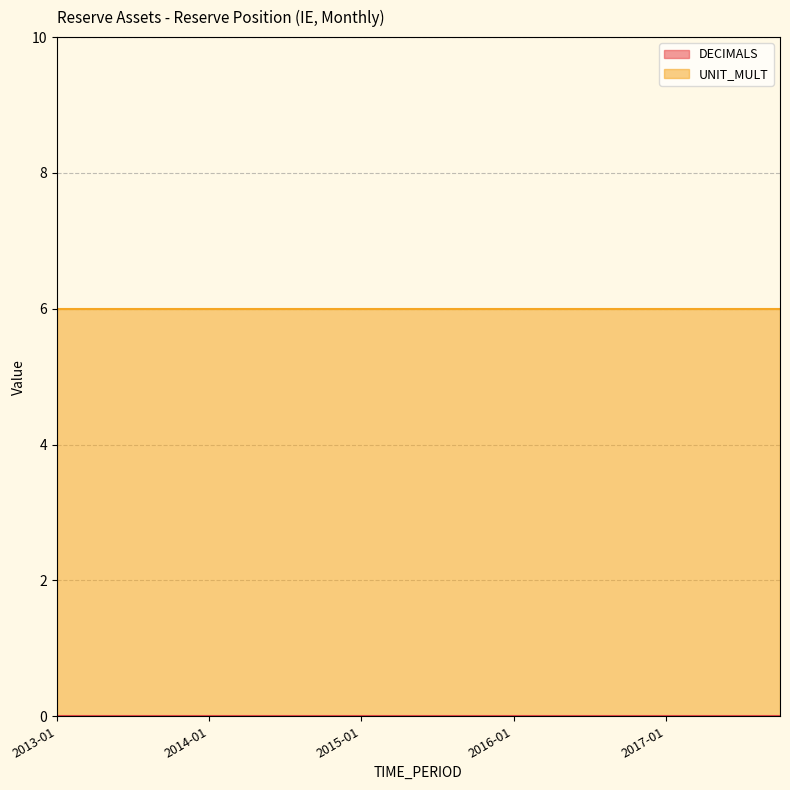

Rank the series by their maximum value, from lowest to highest.

DECIMALS, UNIT_MULT